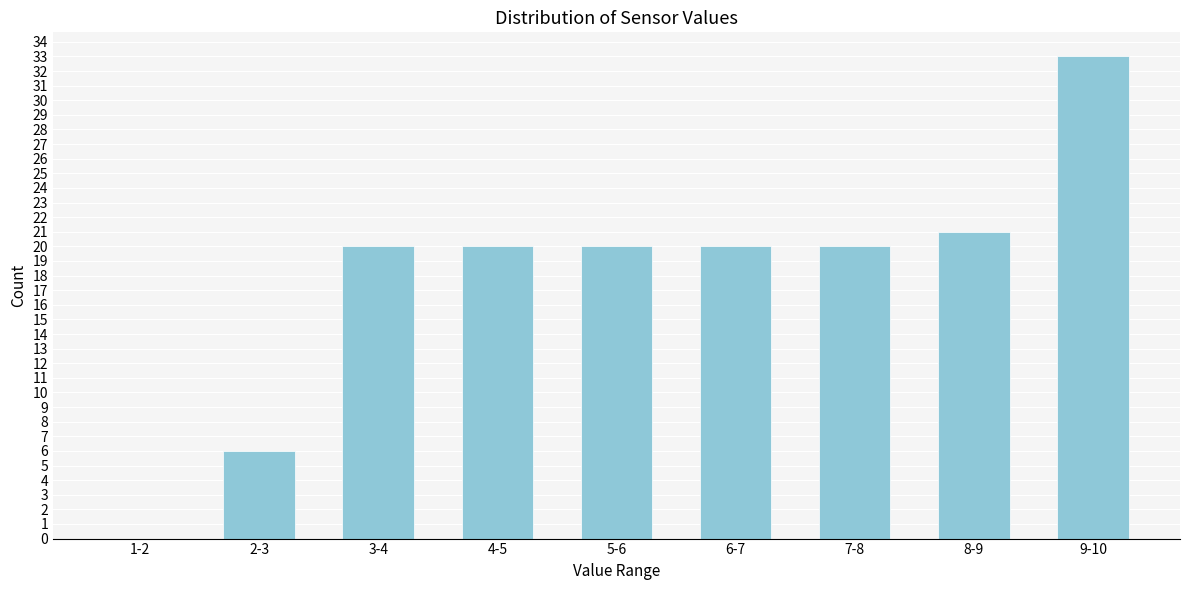

Reading left to right, list all the values displayed in this chart.

1-2=0	2-3=6	3-4=20	4-5=20	5-6=20	6-7=20	7-8=20	8-9=21	9-10=33